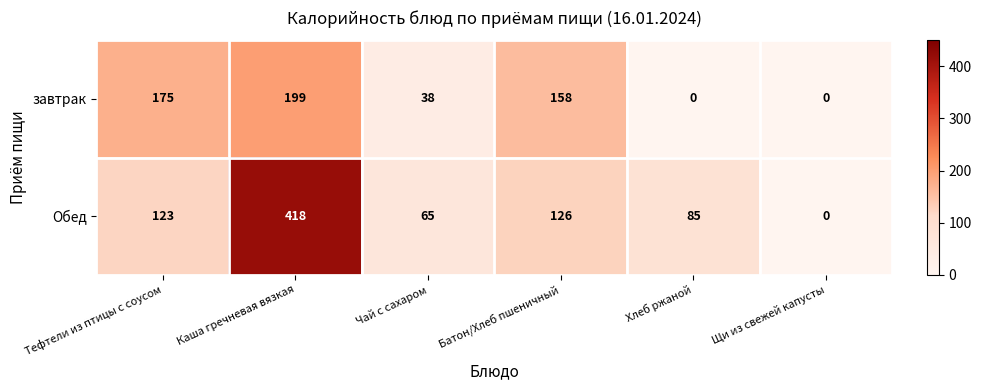

Count the number of categories in the chart.

6